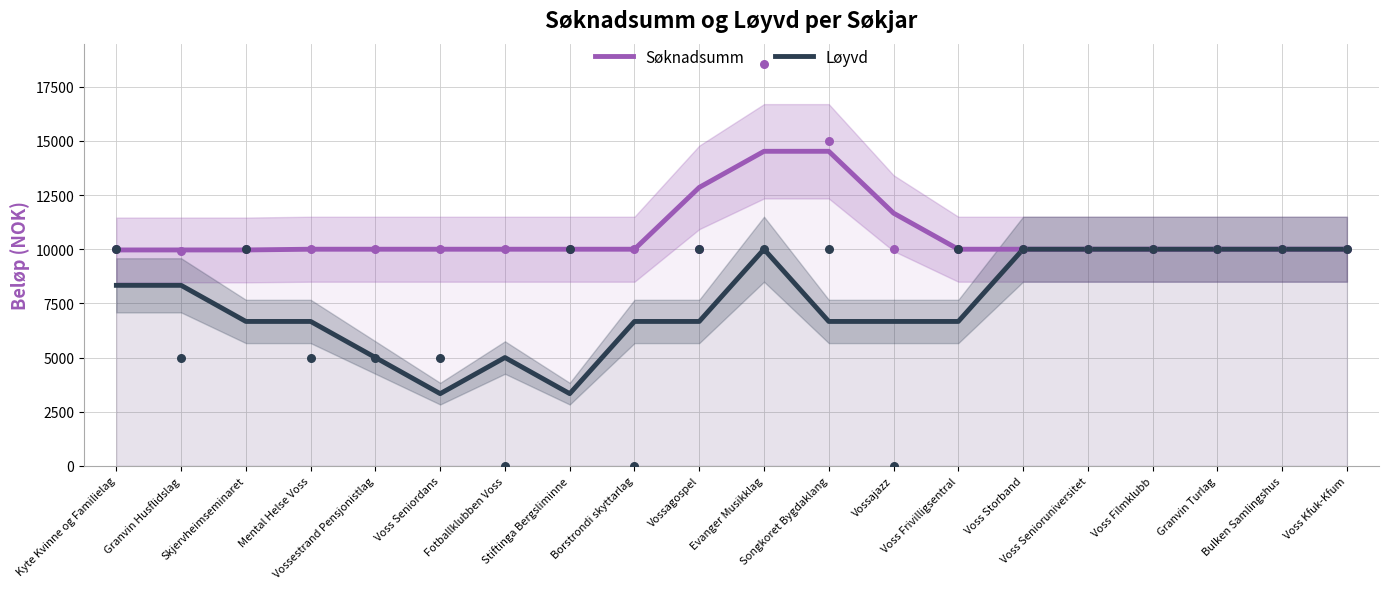

Which series contains the lowest Y value?

Løyvd